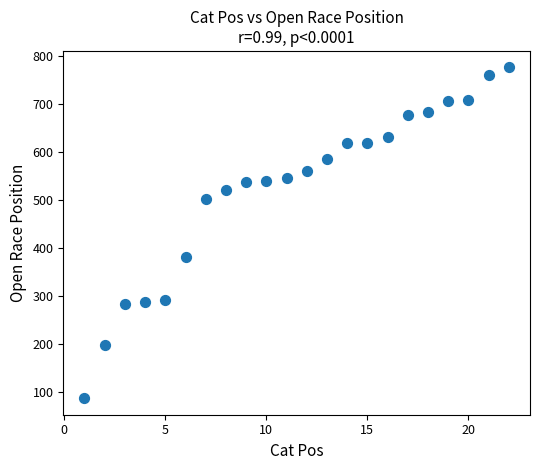

What Y value in the scatter plot is closest to 432?

381